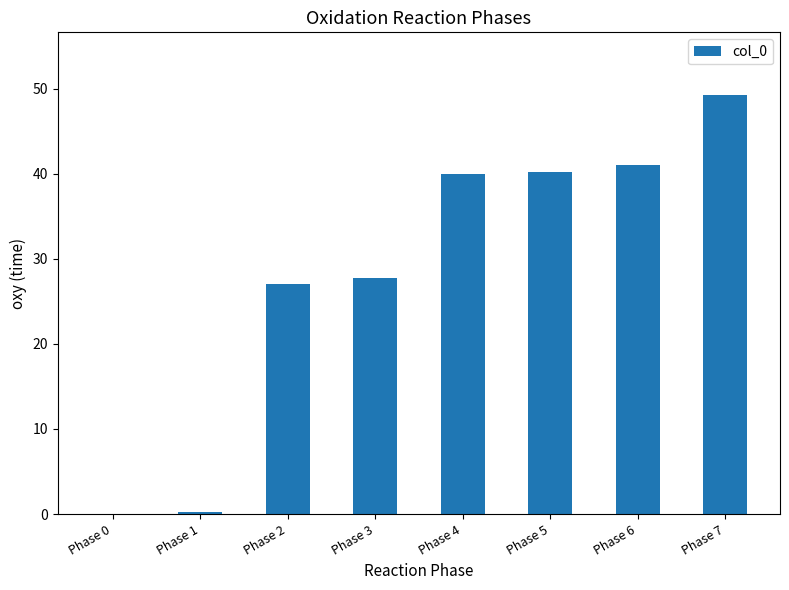

How many distinct data groups are displayed?

1